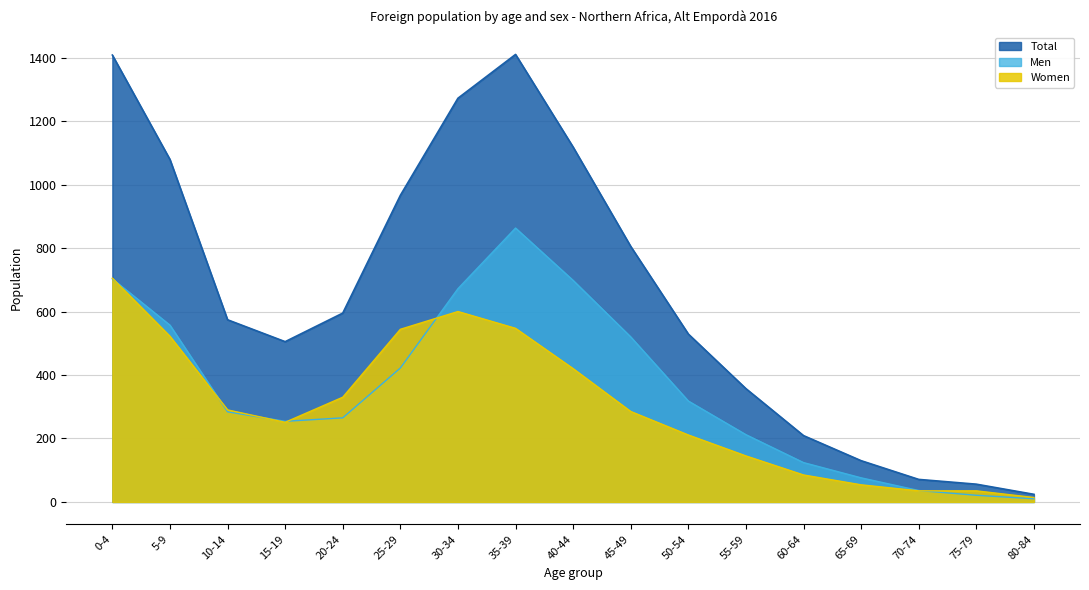

Which series has the widest spread of values?

Total